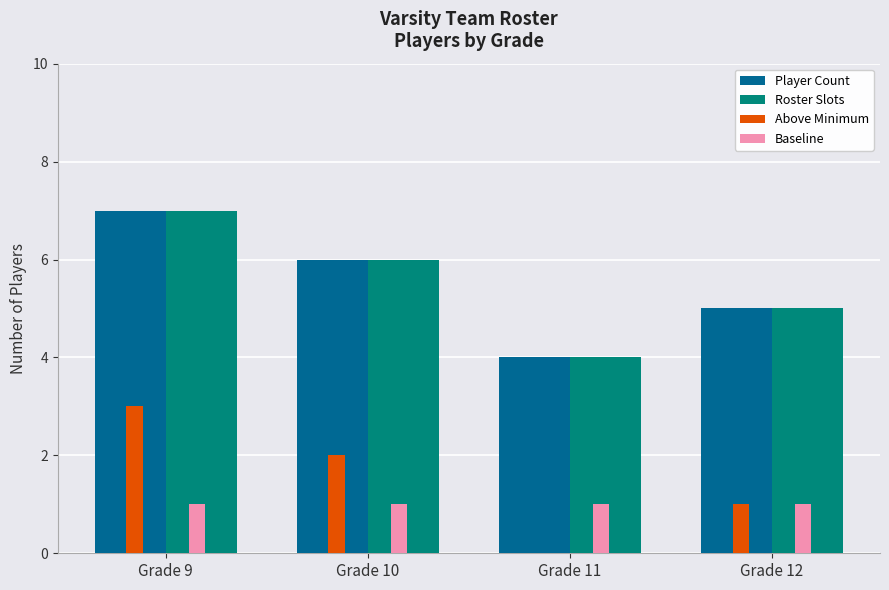

What is the sum of all Roster Slots values?

22